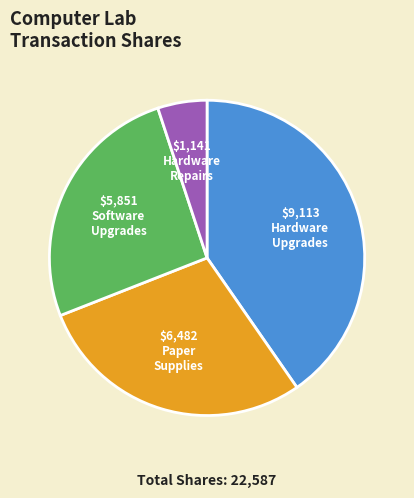

Is there any slice that represents more than half of the pie?

No